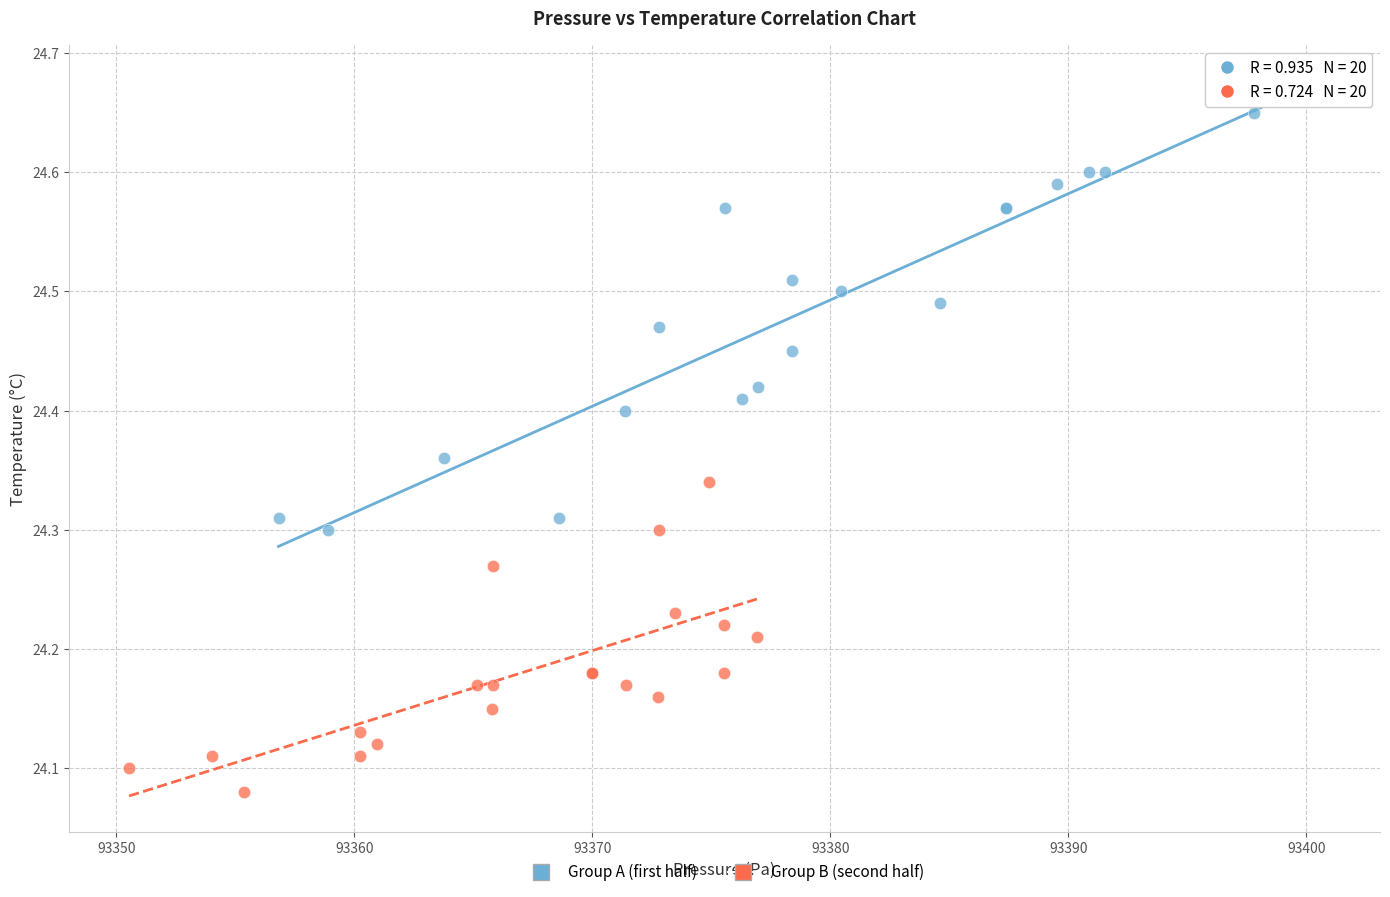

Which series contains the highest Y value?

Group A (first half)